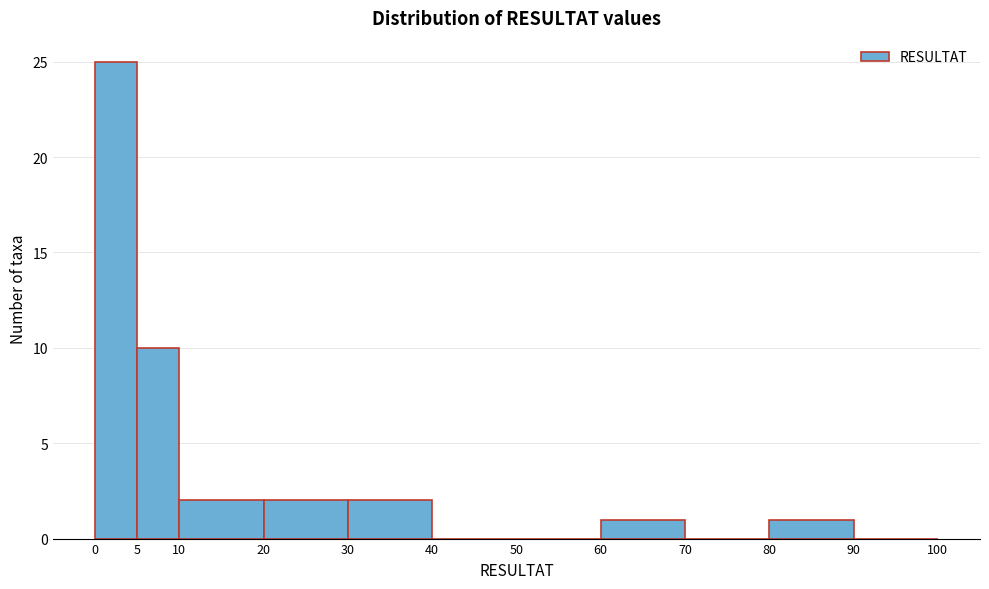

How tall is the bar that spans 10 to 20 on the x-axis? The values are not printed on the chart, so give them approximately, as read against the axis.

2